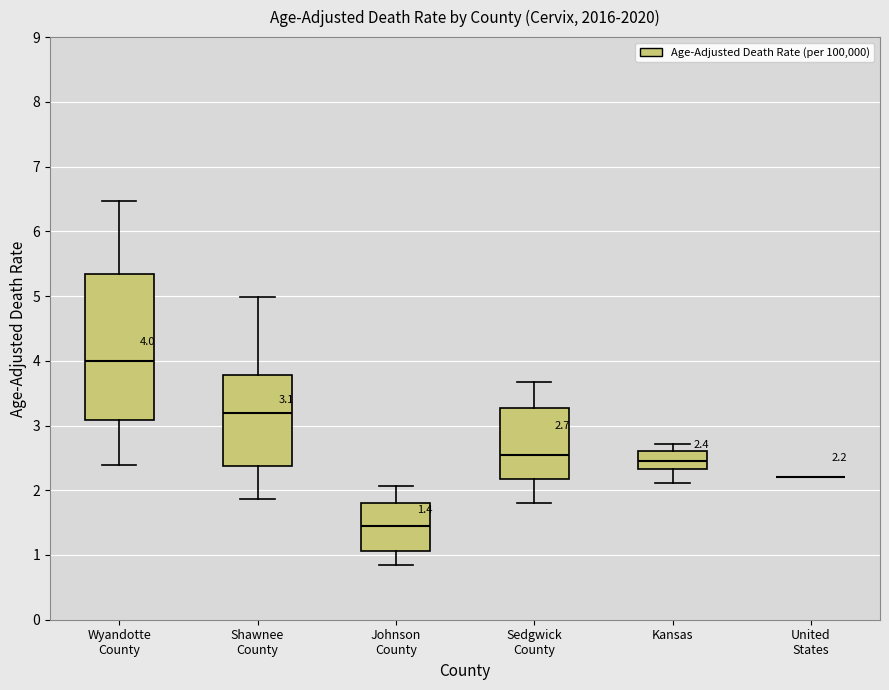

Which box is the tallest, from its lower edge to its upper edge?

Wyandotte County